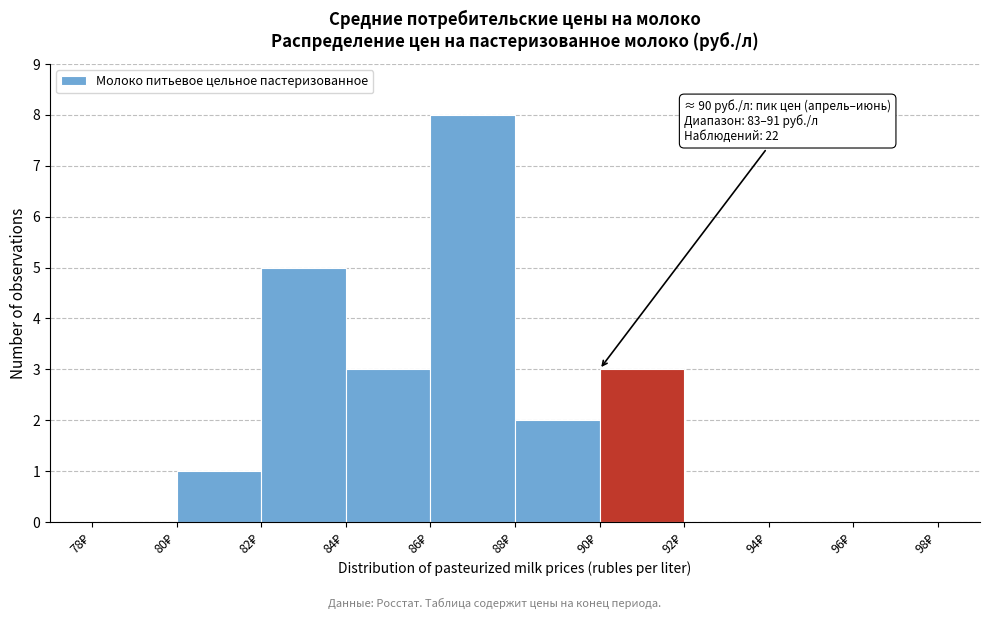

Over which range of the x-axis is the bar tallest?

86 to 88